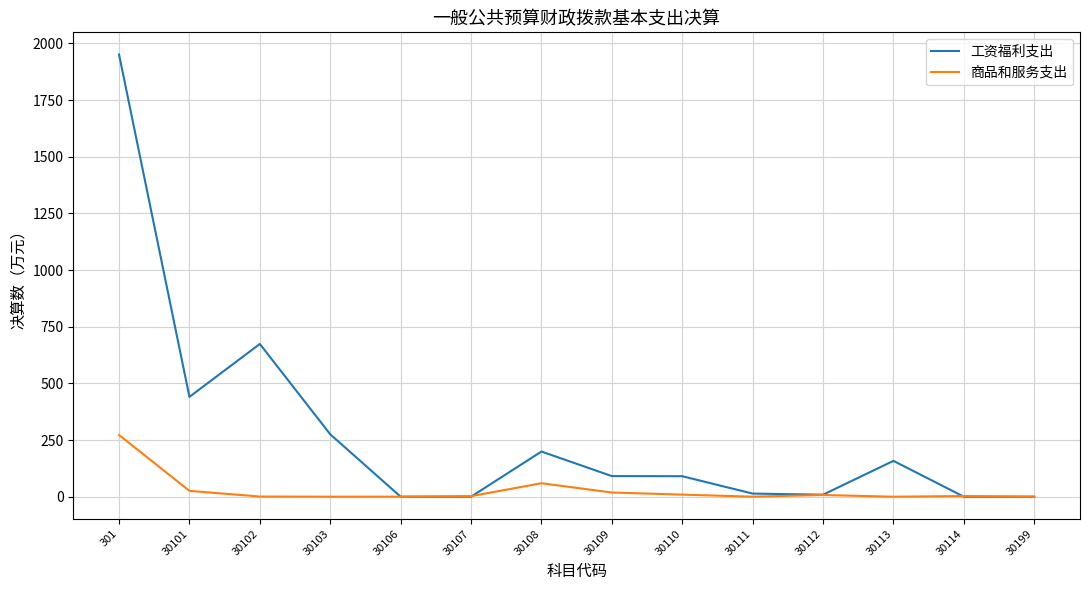

Between which two adjacent categories do 商品和服务支出 and 工资福利支出 first intersect?

30103 and 30106